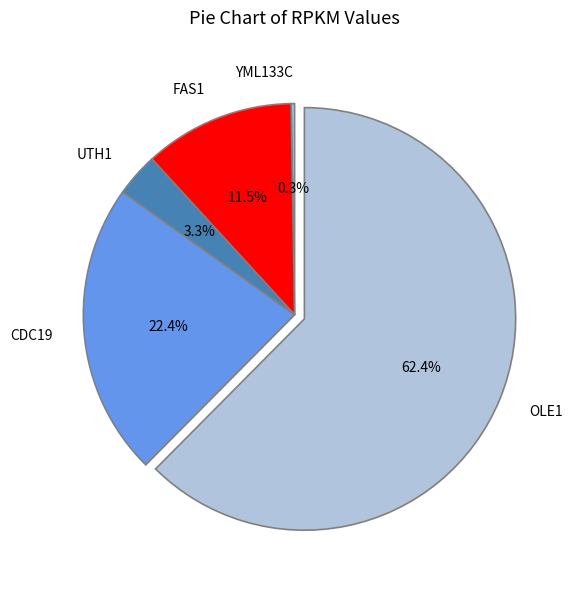

Which category has the biggest portion of the pie?

OLE1